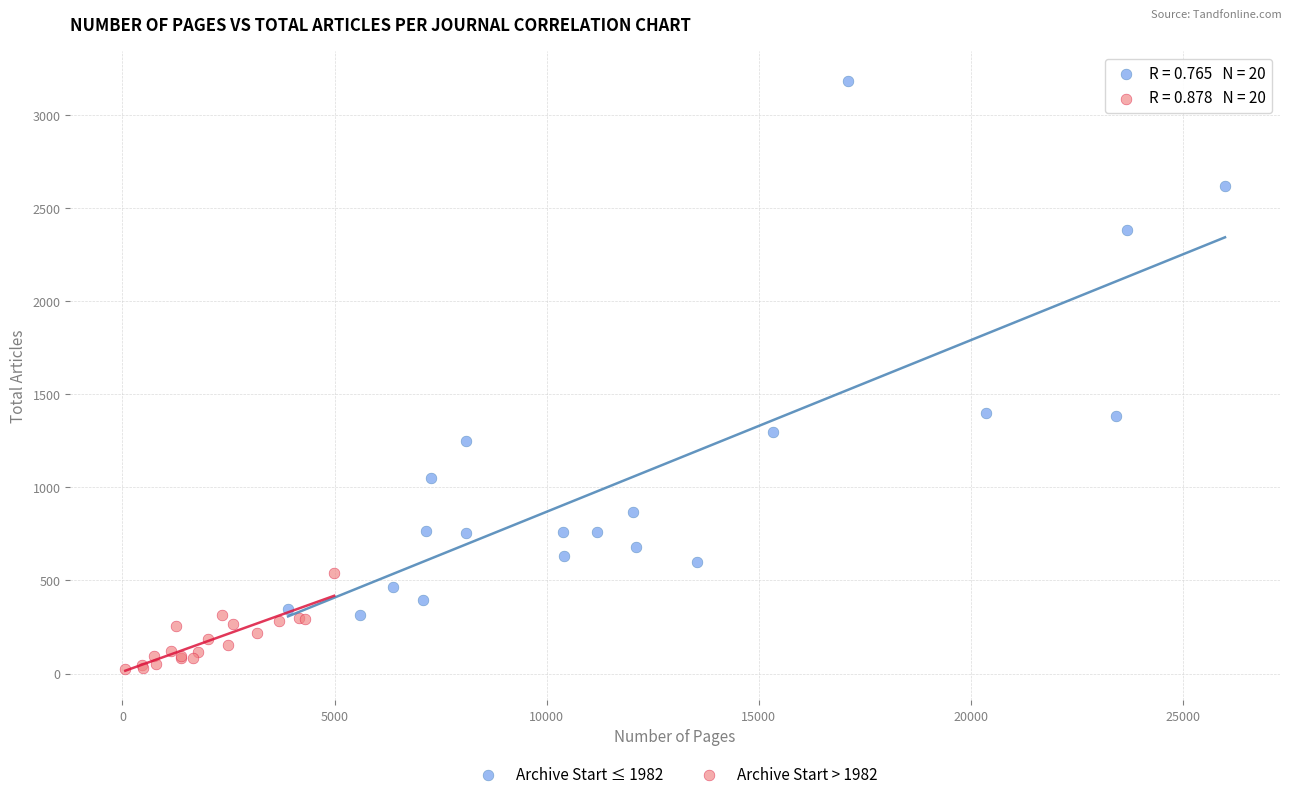

Which series has the widest spread of Y values?

Archive Start ≤ 1982